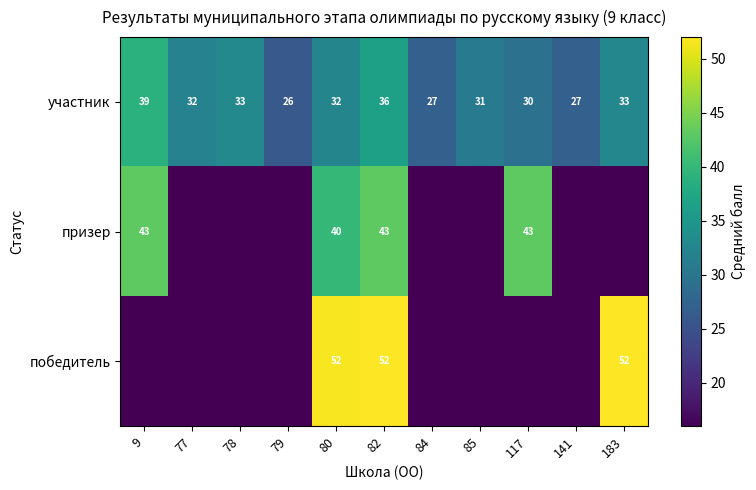

What is the total value across all series at 82?

131